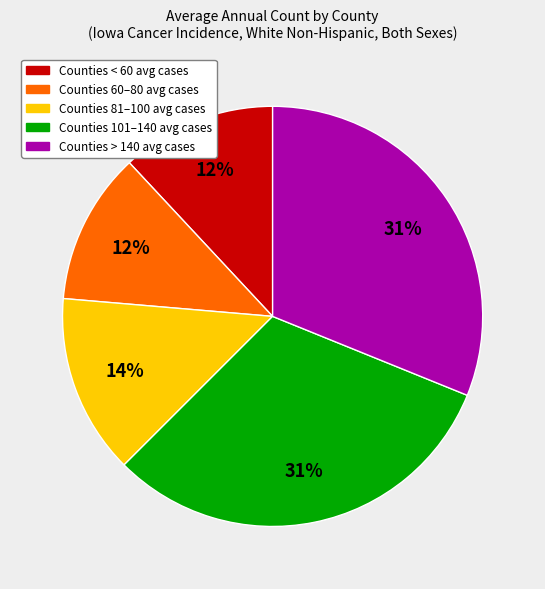

Is there a majority slice in this chart?

No